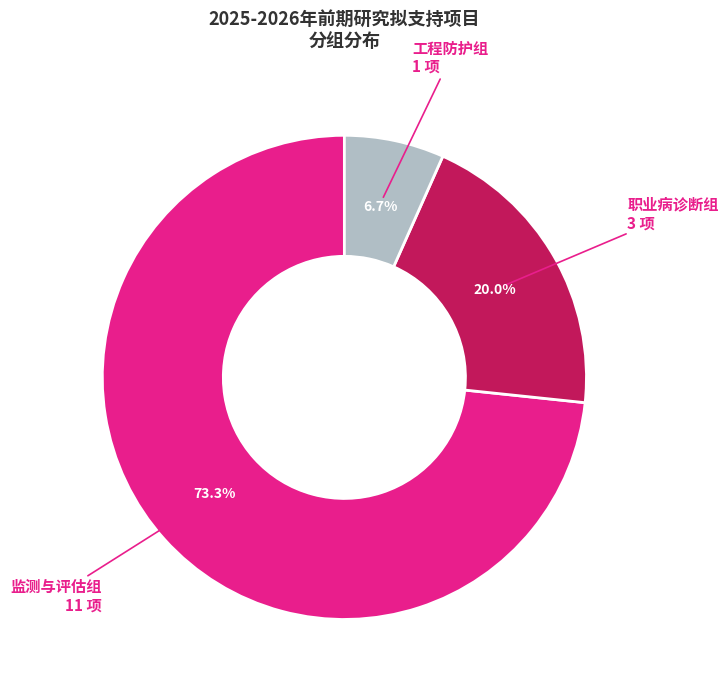

Does any single category account for the majority?

Yes